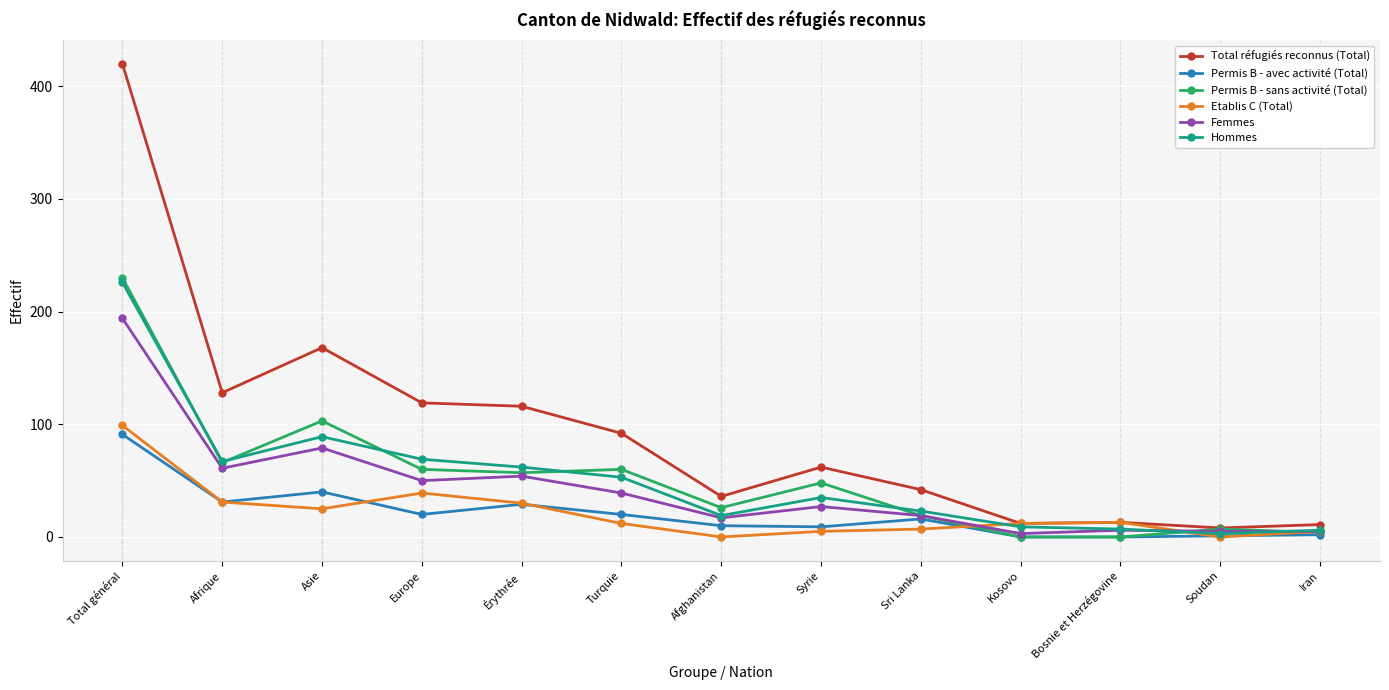

Which series has the largest range (max minus min)?

Total réfugiés reconnus (Total)